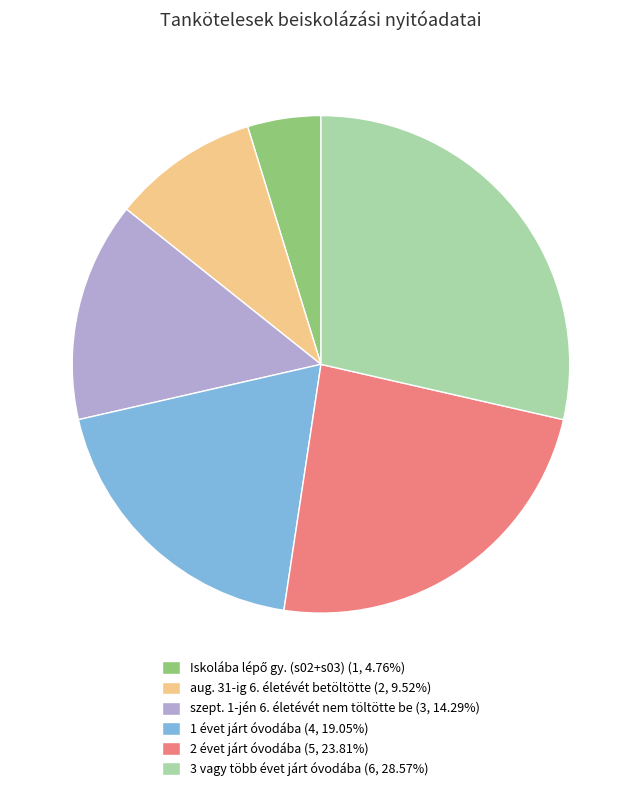

Is there any slice that represents more than half of the pie?

No